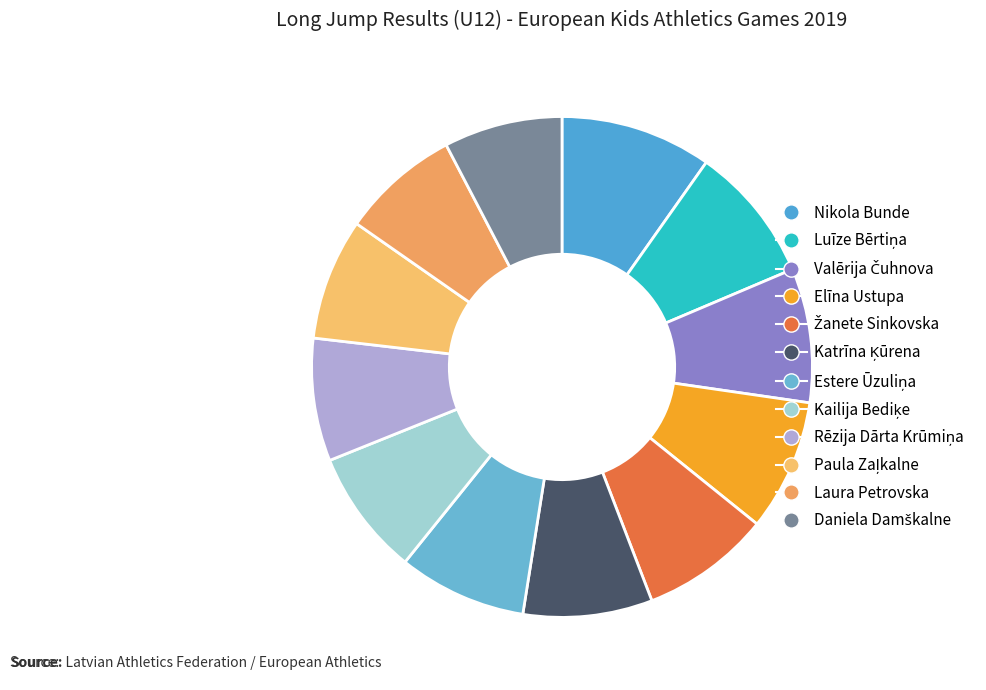

Is it true that Kailija Bediķe is 1% of the pie?

False